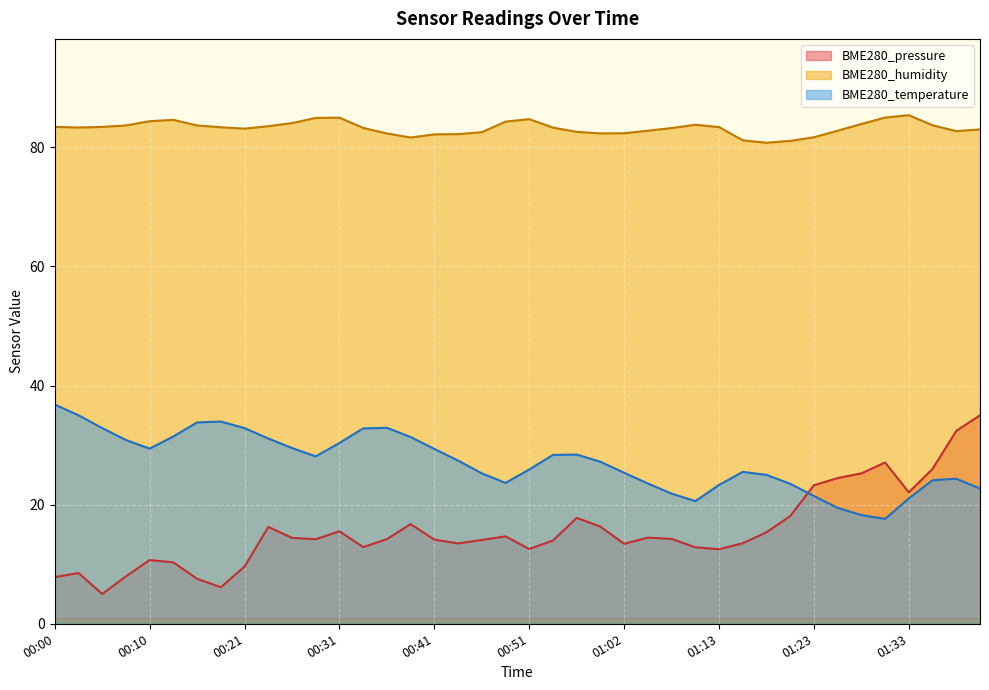

Which label corresponds to the smallest value in the chart?

00:05